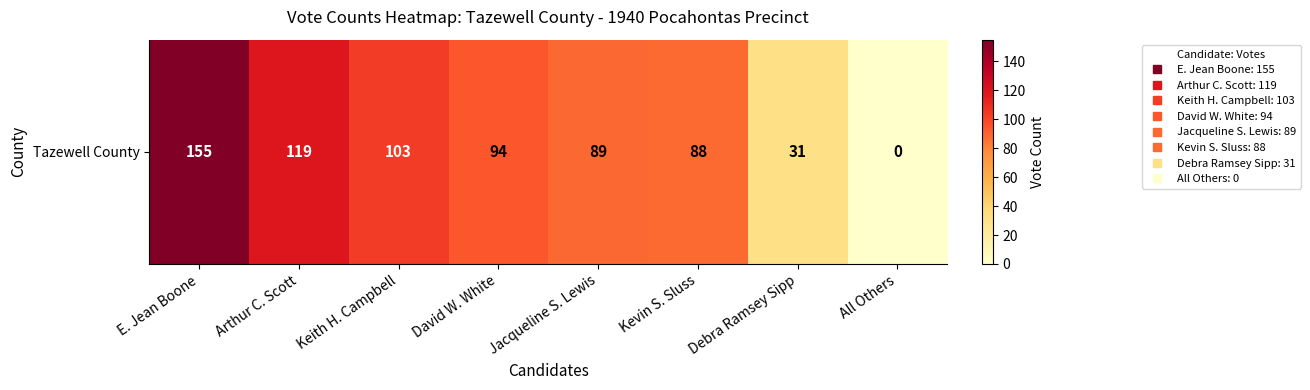

True or false: the data shows 88 at Kevin S. Sluss.

True